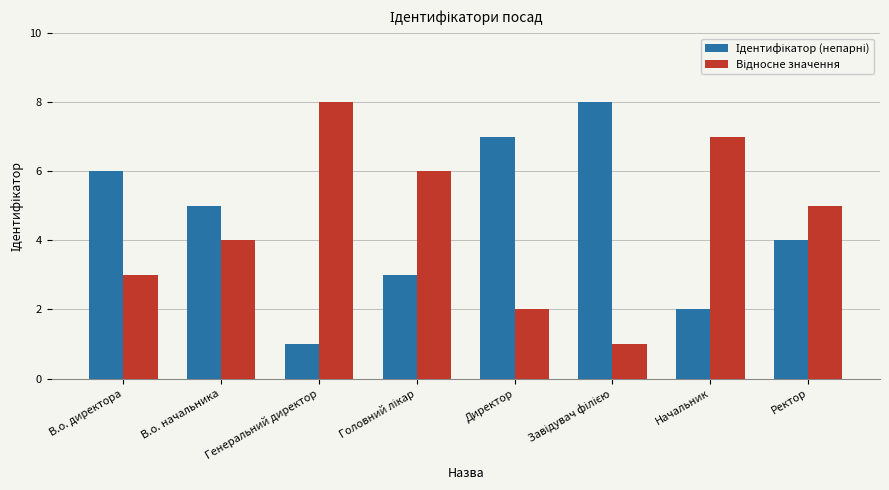

What is the maximum value shown in the chart?

8